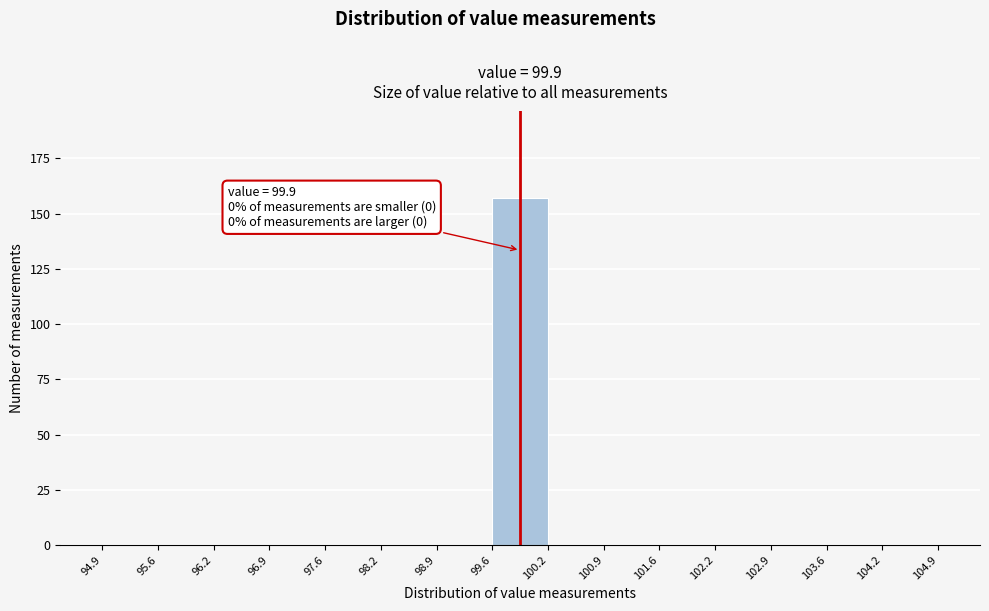

Over which range of the x-axis is the bar tallest?

99.6 to 100.2